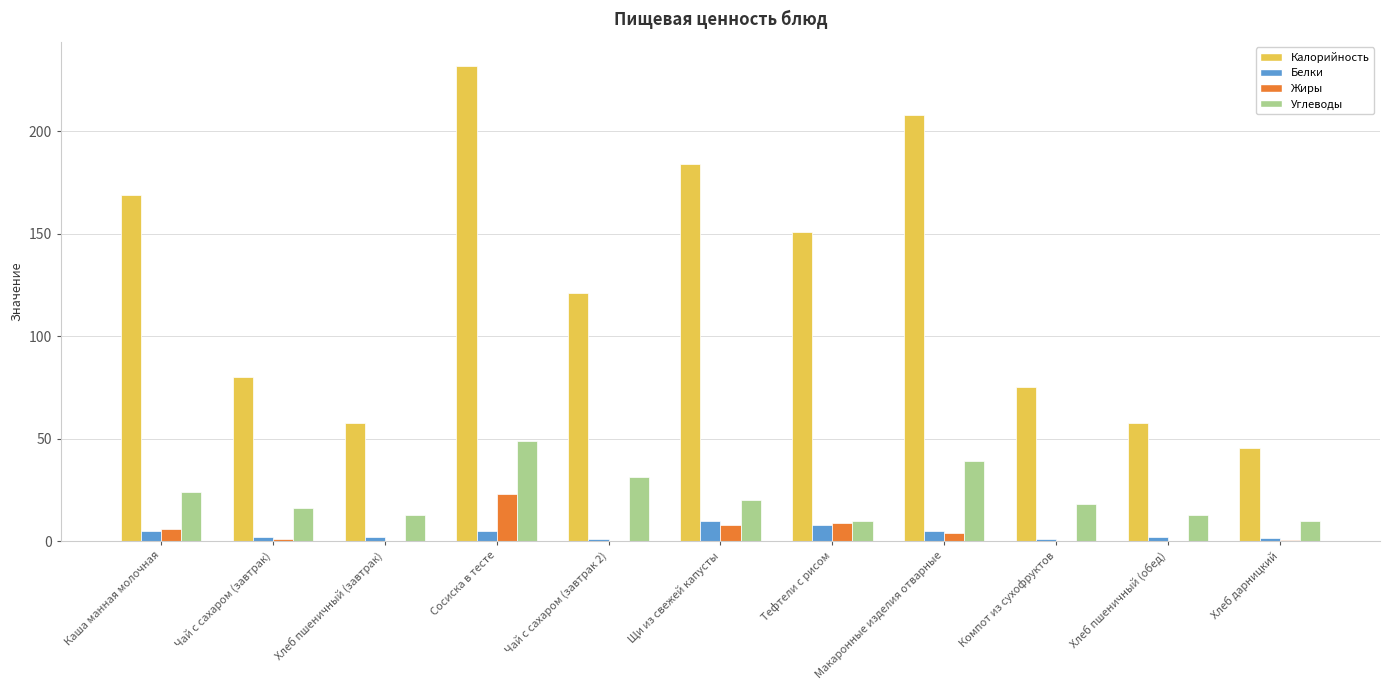

Which series has the largest total across all categories?

Калорийность